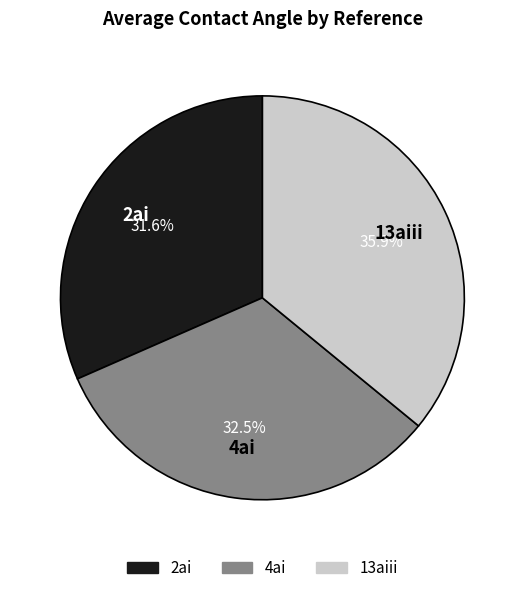

Count the number of slices in the pie.

3